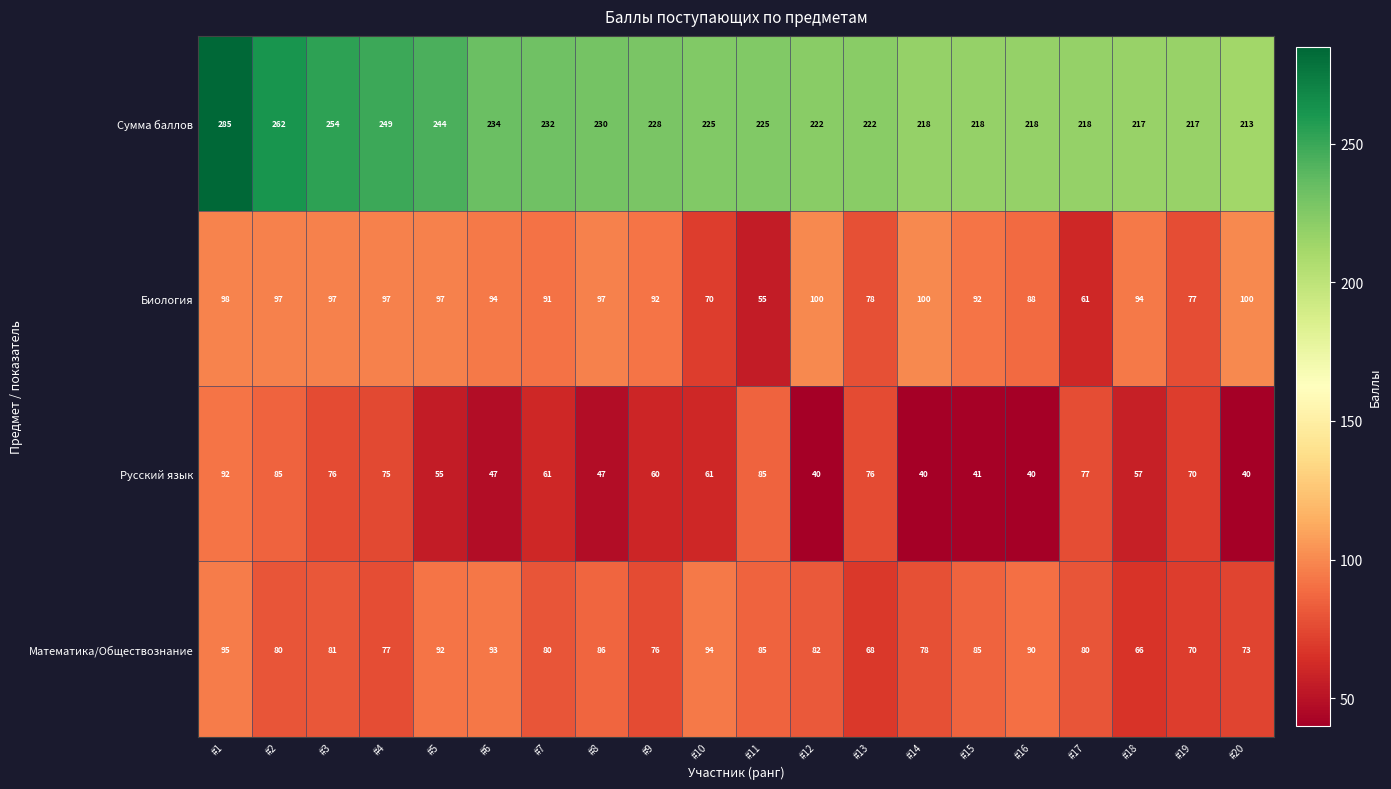

How many categories are shown in the chart?

20